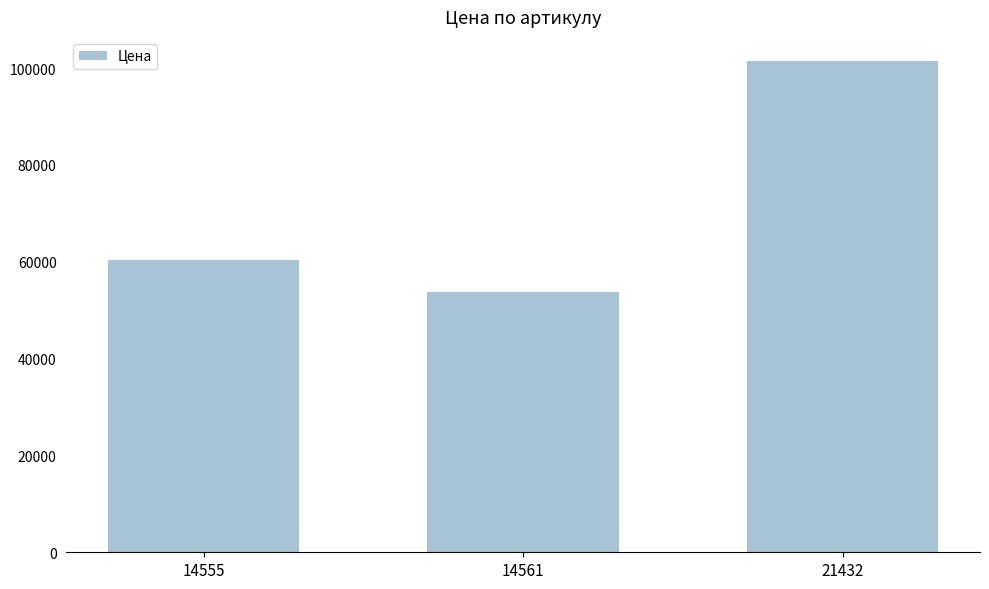

List the labels in order of value, largest first.

21432, 14555, 14561